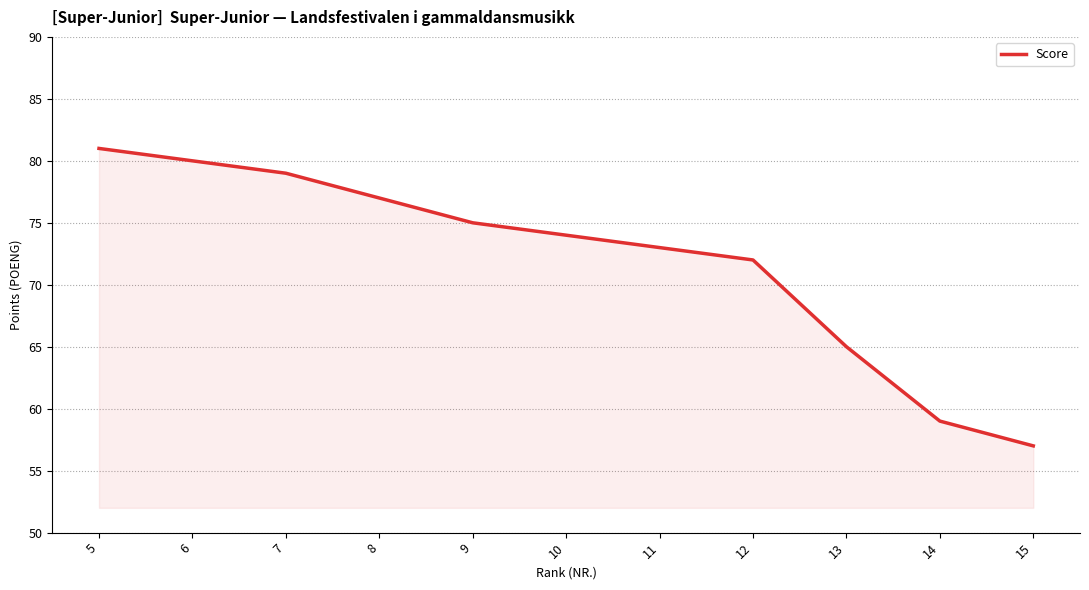

Approximately how many times larger is the value at 7 compared to 11?

1.1